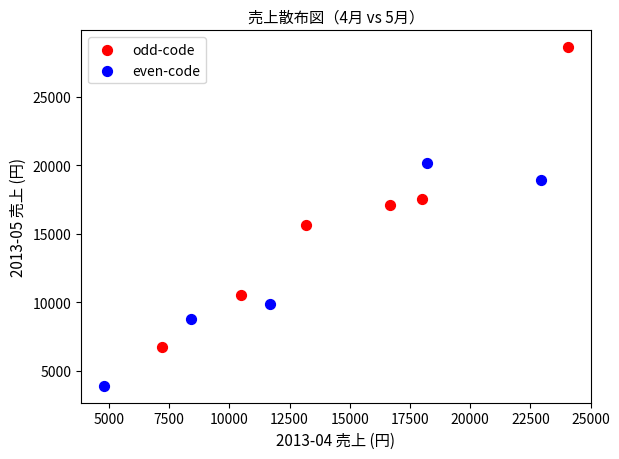

Which series reaches the maximum Y coordinate?

odd-code